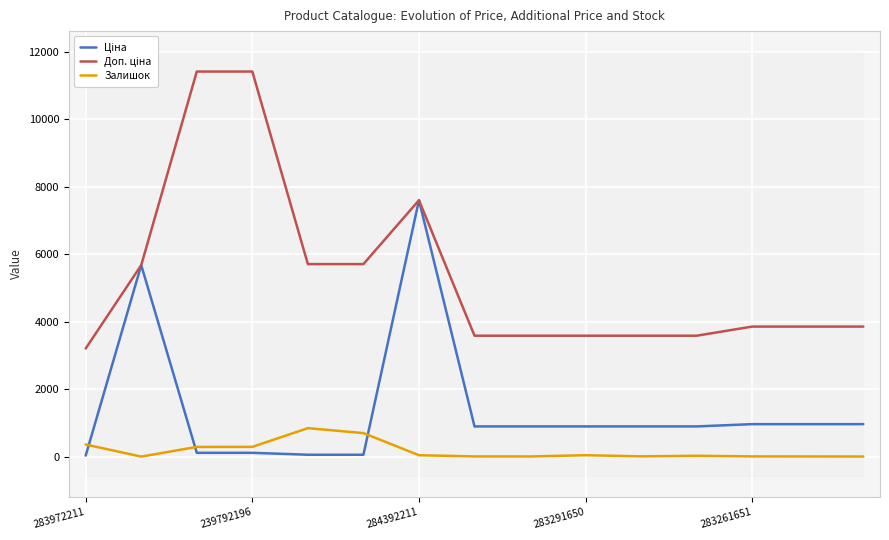

How many data points in Доп. ціна are above 3854?

9